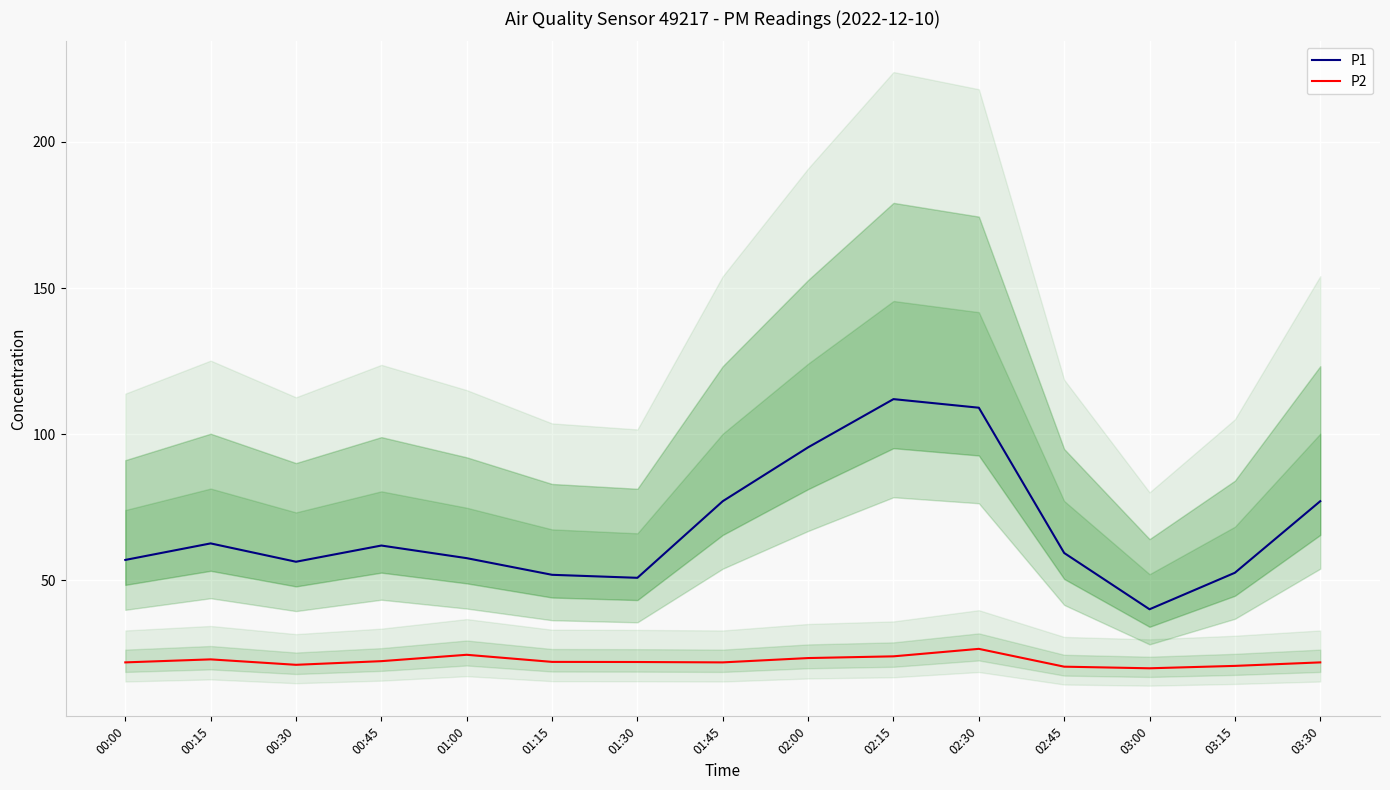

The value of P2 at 00:15 is 14.9. True or false?

False